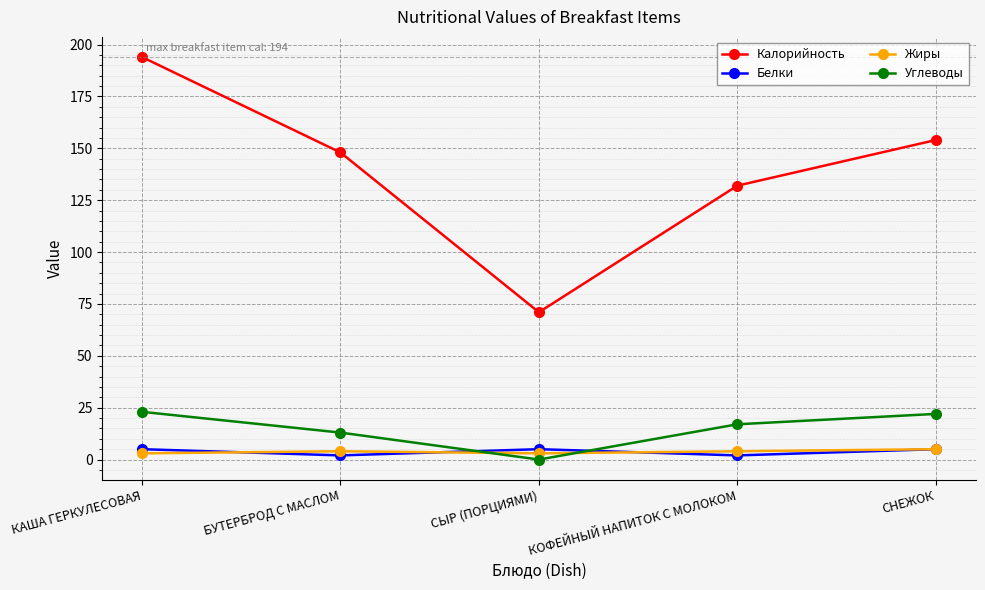

True or false: Белки has a value of 2 at БУТЕРБРОД С МАСЛОМ.

True